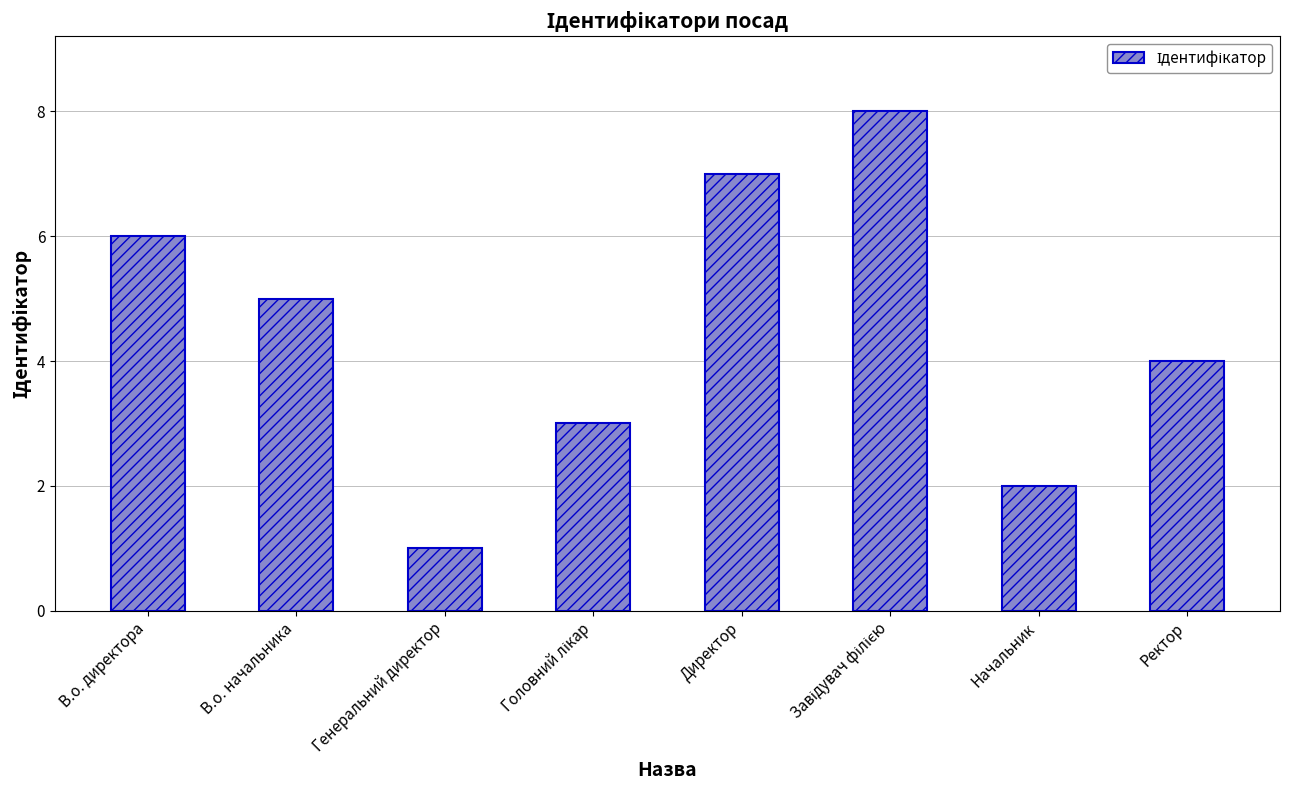

How many values are between 3 and 7?

5